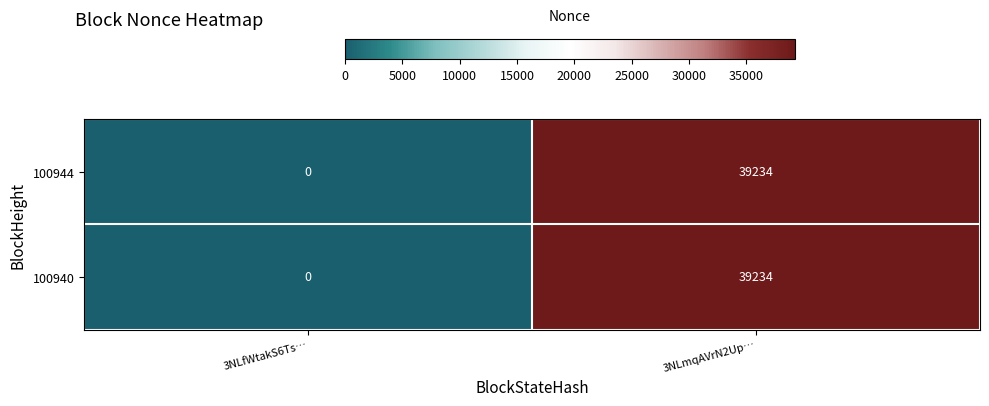

Rank the categories by 100940 value from lowest to highest.

3NLfWtakS6Ts…, 3NLmqAVrN2Up…